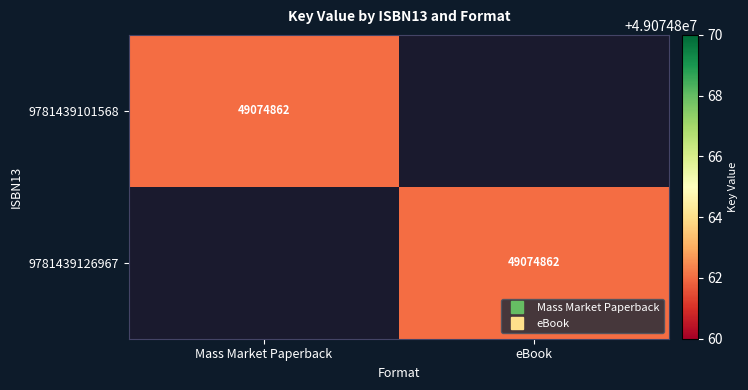

What is the total value across all series at eBook?

49074862